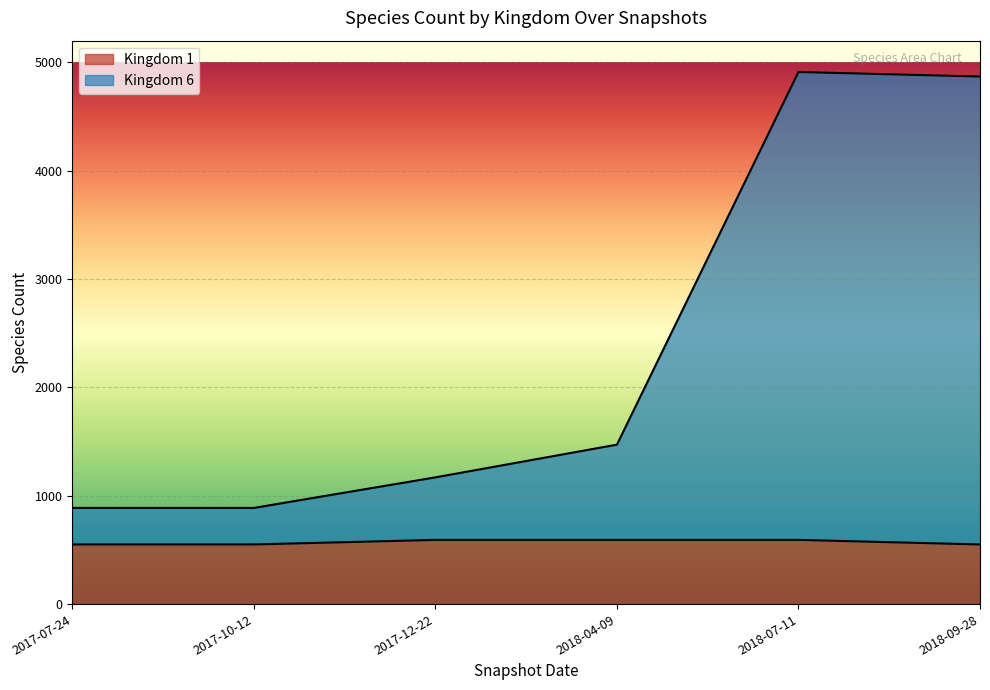

What are all the series names shown in the legend?

Kingdom 1, Kingdom 6